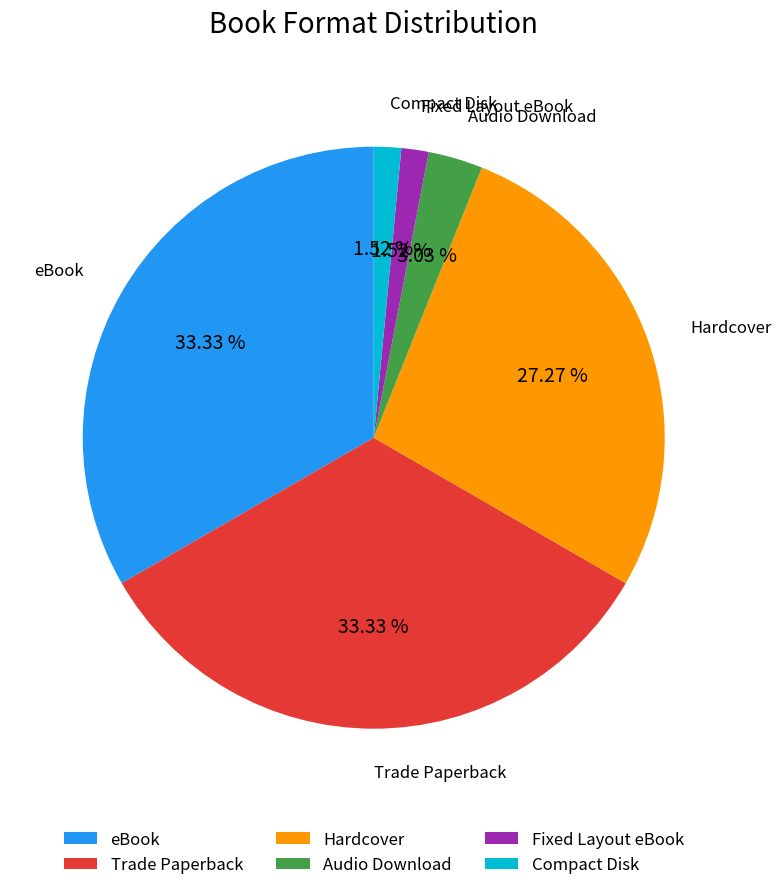

To the nearest percent, what is the combined percentage of Compact Disk and Audio Download?

5%